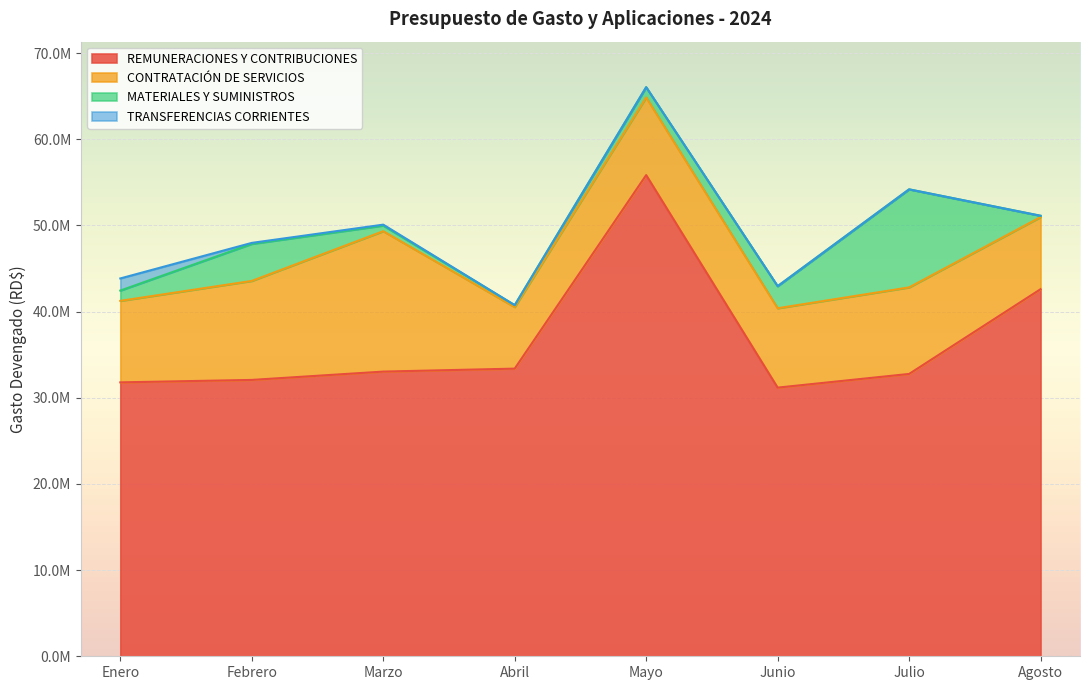

Is it true that TRANSFERENCIAS CORRIENTES equals 1407259.1 at Enero?

True